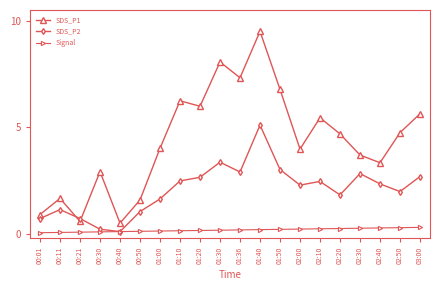

What is the difference between the maximum and minimum values in the SDS_P1 series?

9.0